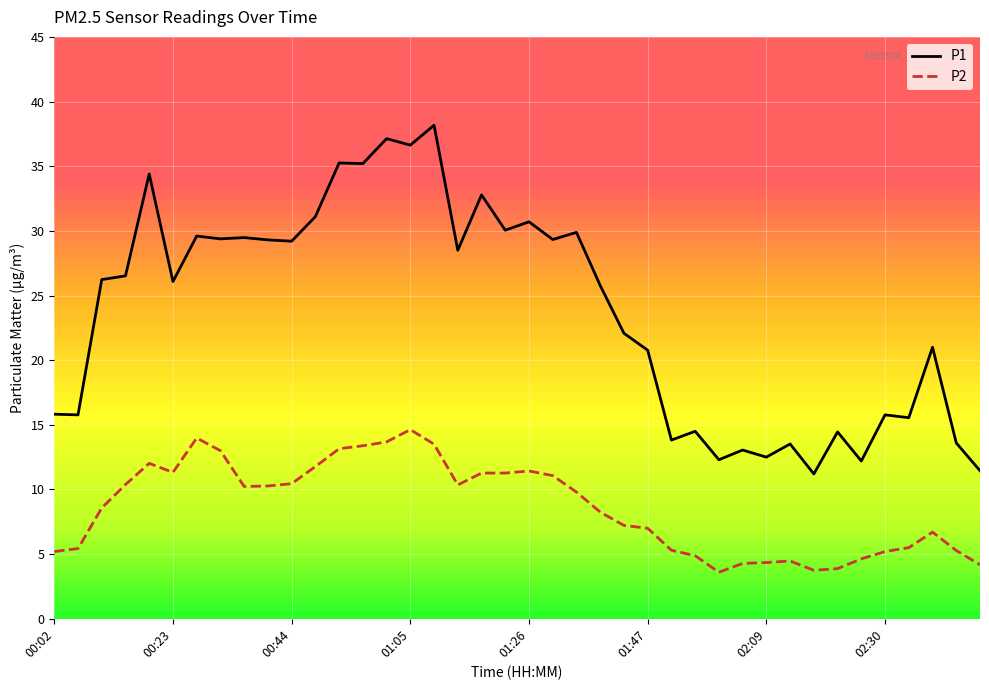

What are all the series names shown in the legend?

P1, P2